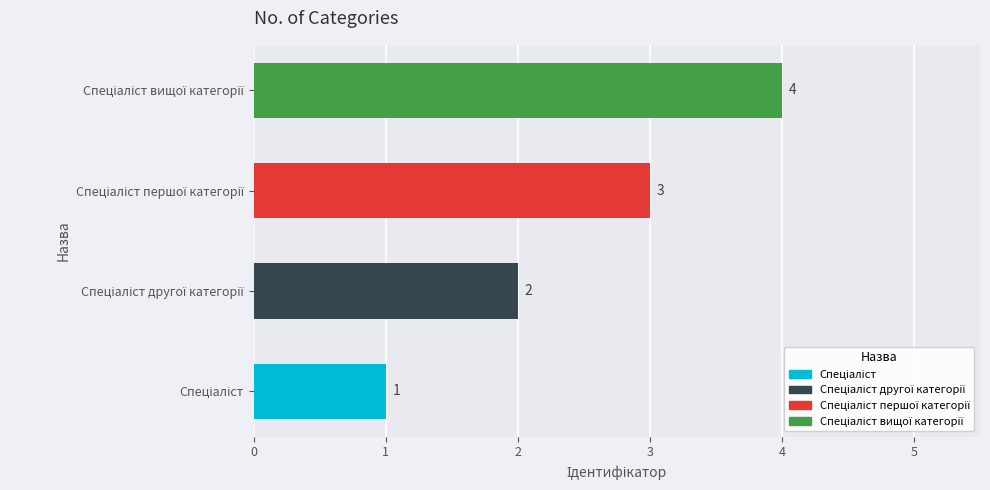

What is the maximum value shown in the chart?

4